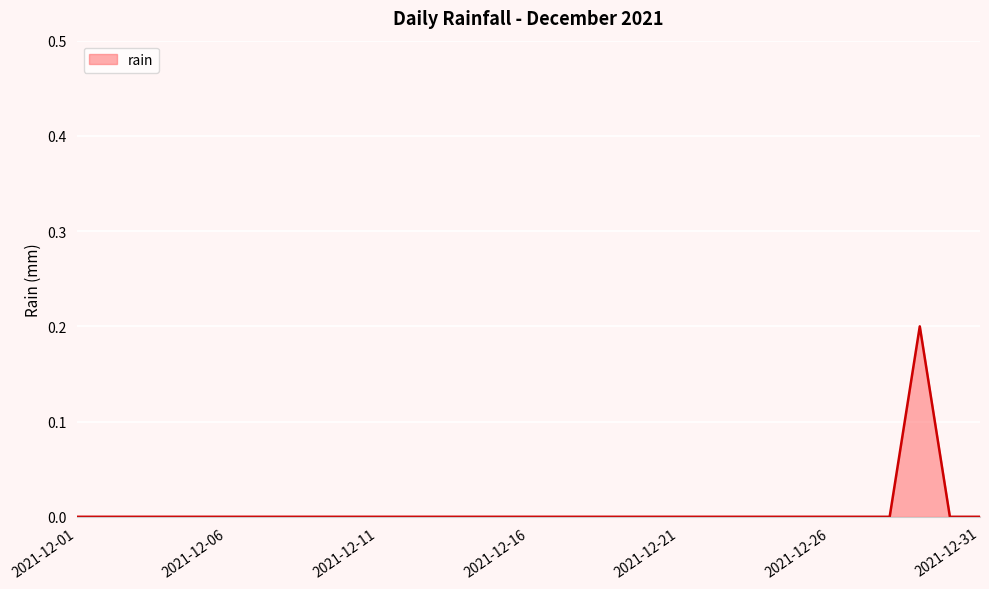

What is the maximum value shown in the chart?

0.2